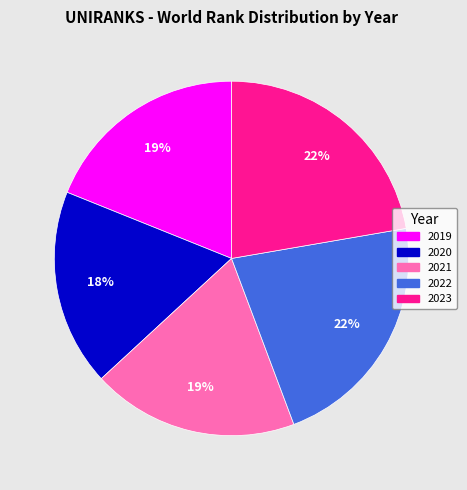

To the nearest percent, what percentage of the pie is 2023?

22%